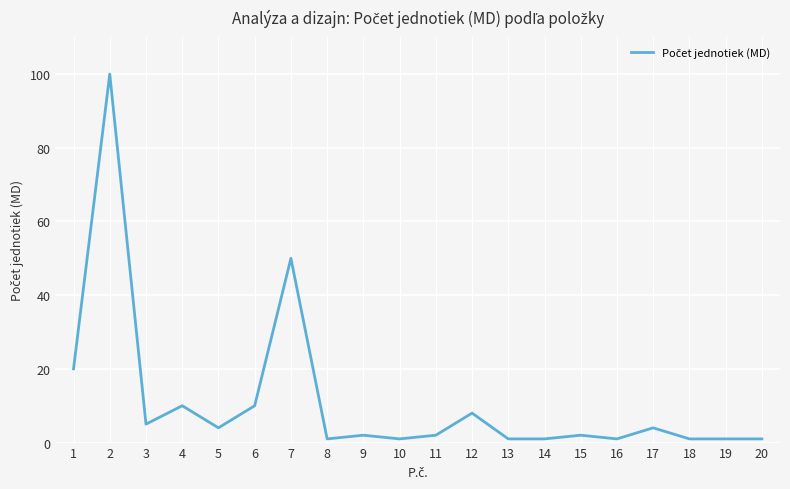

What is the difference between the maximum and minimum values?

99